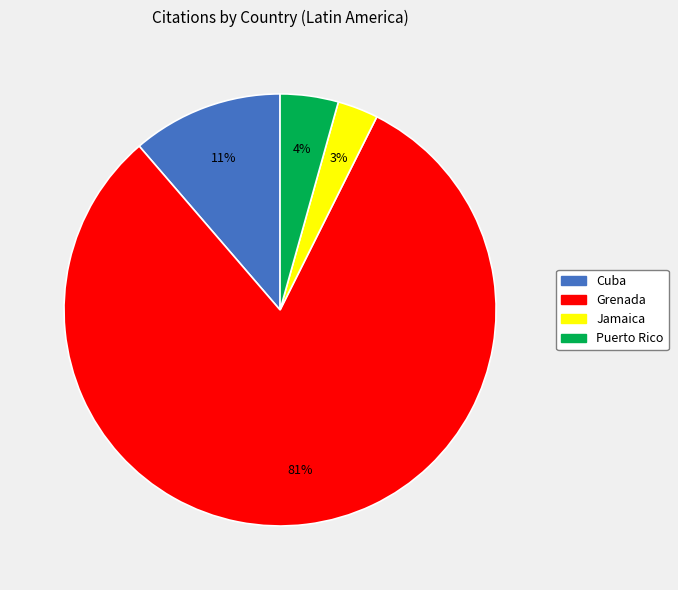

Is there any slice that represents more than half of the pie?

Yes